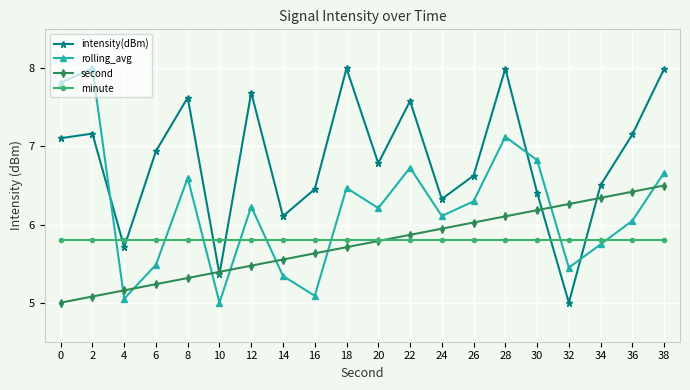

The value of intensity(dBm) at 22 is 5.3. True or false?

False